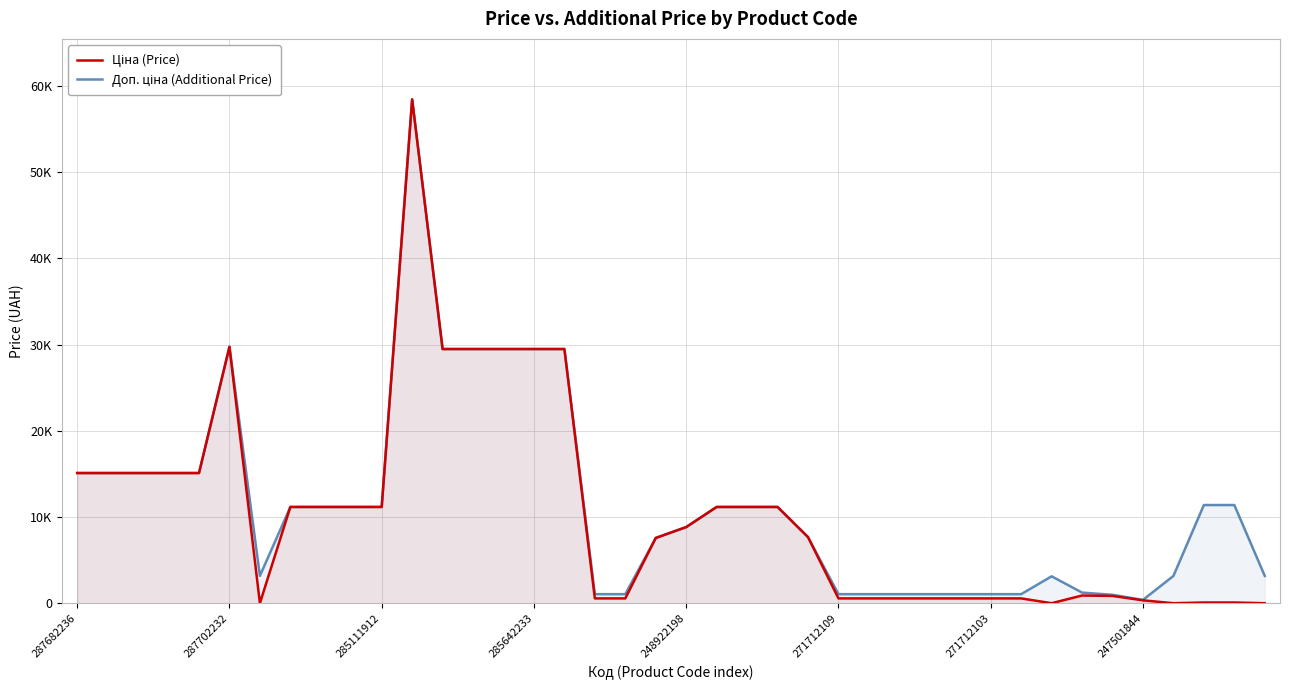

What is the total value across all series at 26?

1671.6